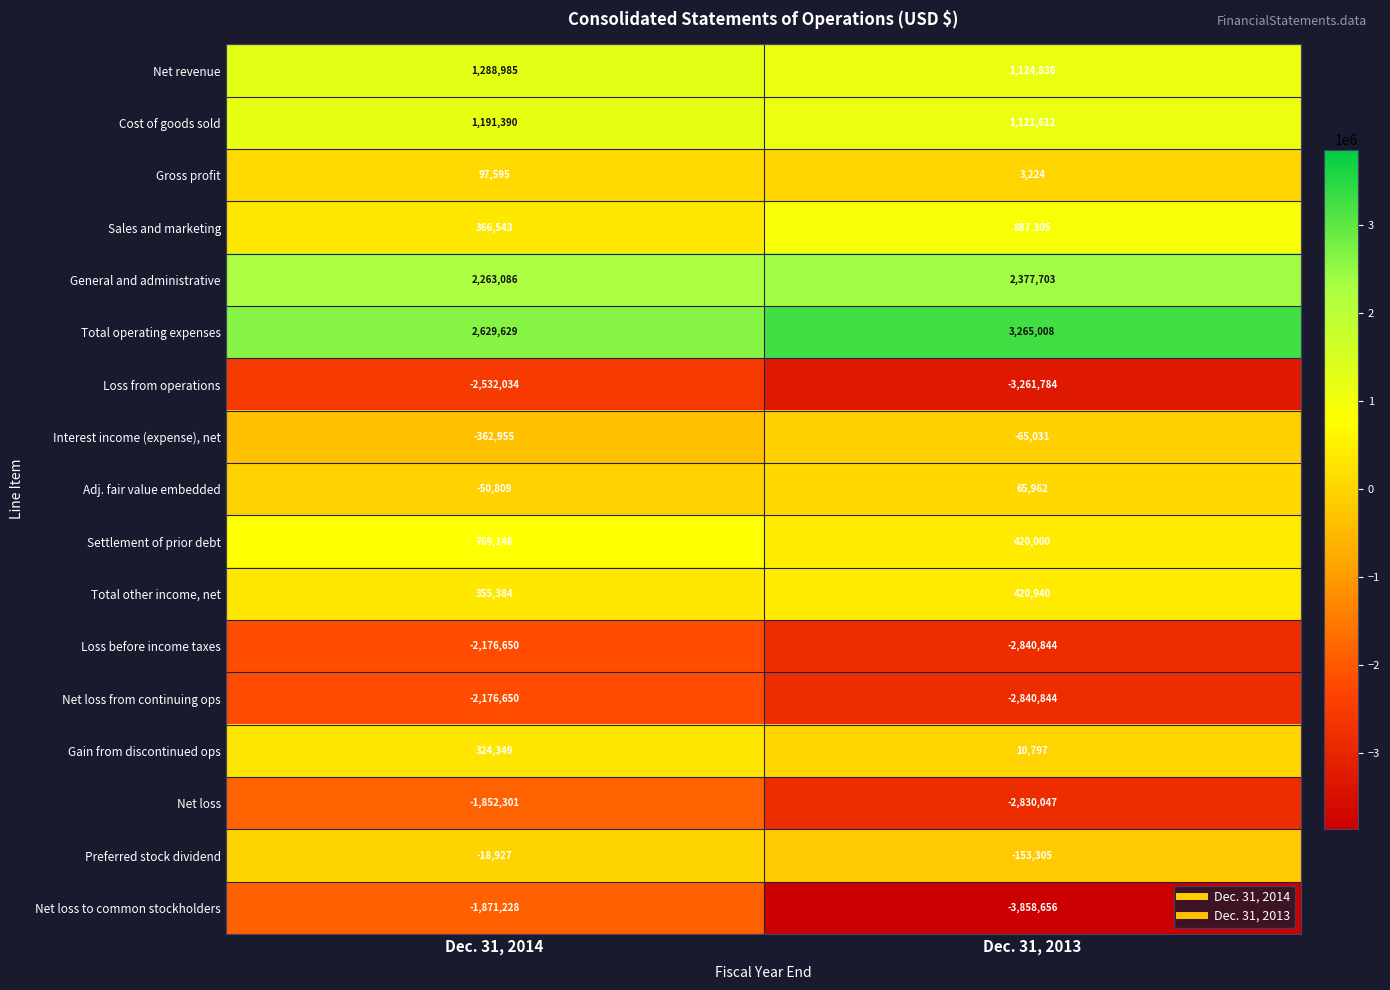

What is the total value across all series at Dec. 31, 2013?

-6153124